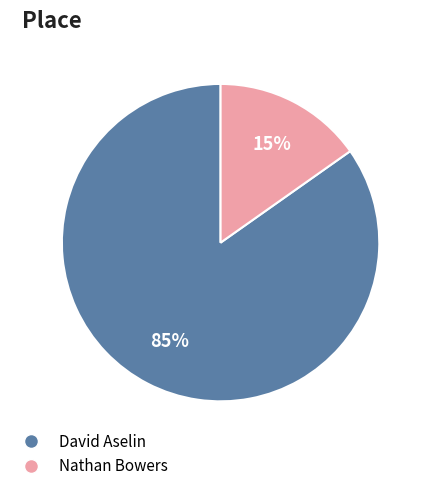

Does Nathan Bowers represent more than half of the total?

No